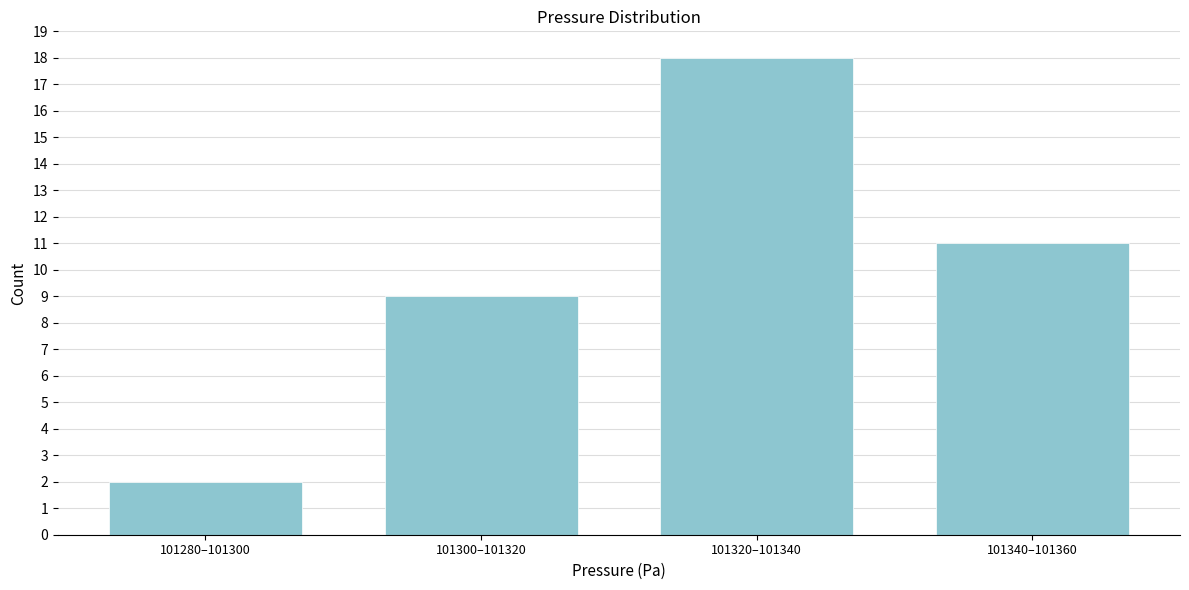

Reading left to right, transcribe all the data shown in this chart.

101280–101300=2	101300–101320=9	101320–101340=18	101340–101360=11